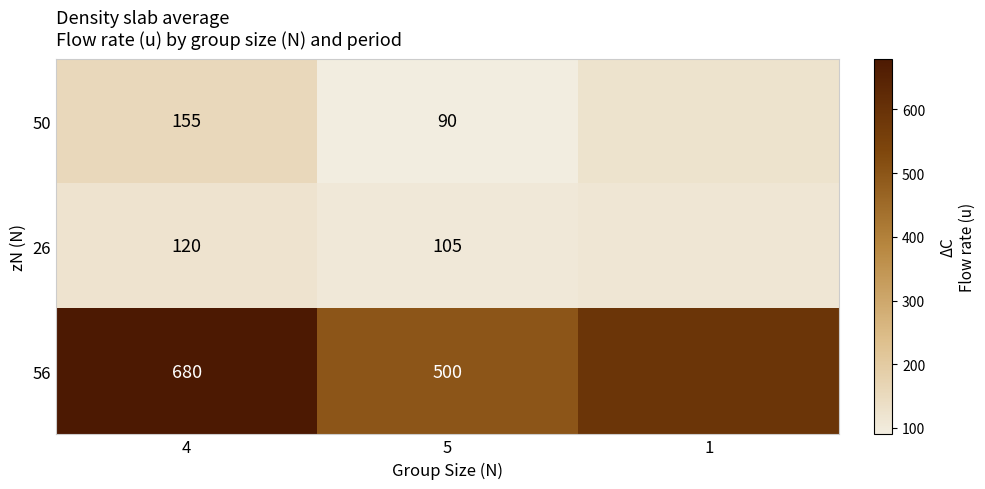

Between 4 and 5, which series saw the biggest shift?

56